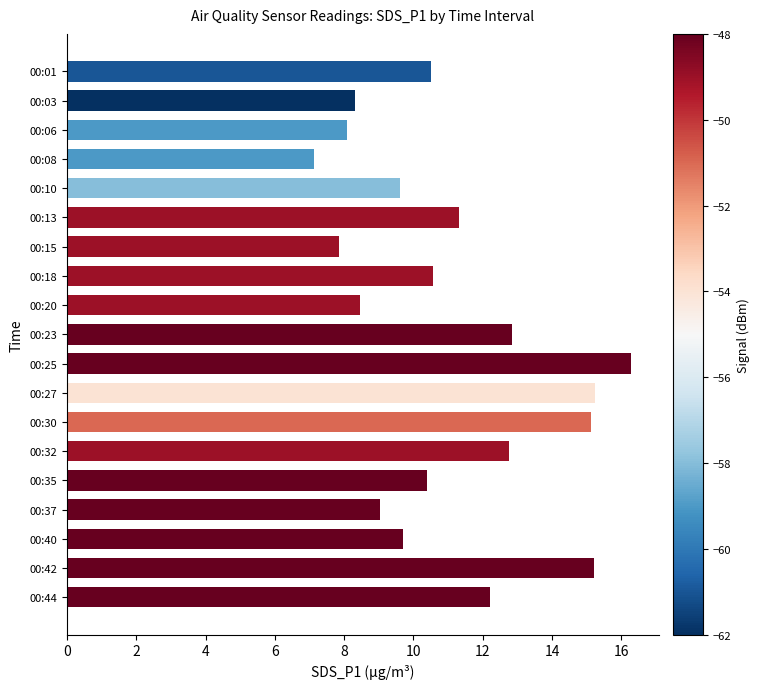

What is the change in value from 00:13 to 00:30?

+3.8